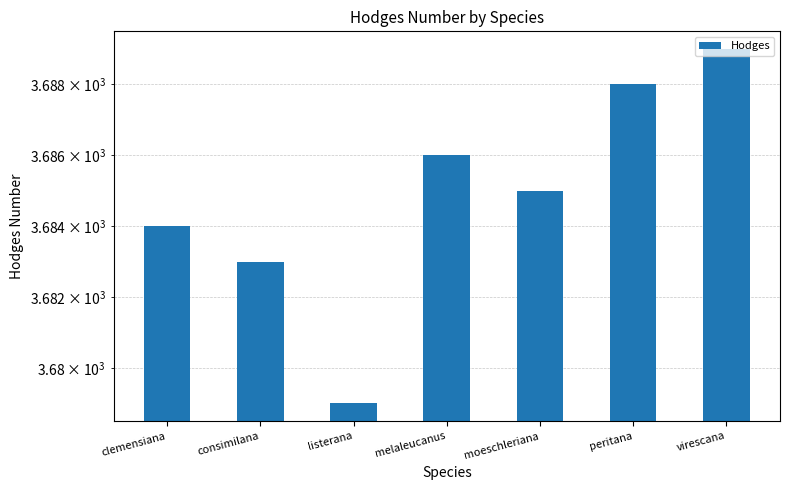

Where does the data first go above 3685?

melaleucanus